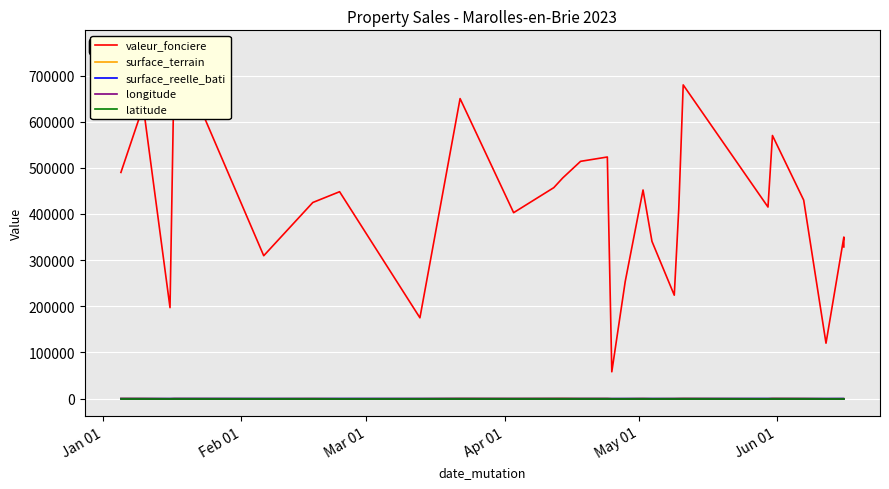

What is the difference between the maximum and minimum values in the valeur_fonciere series?

701900.0